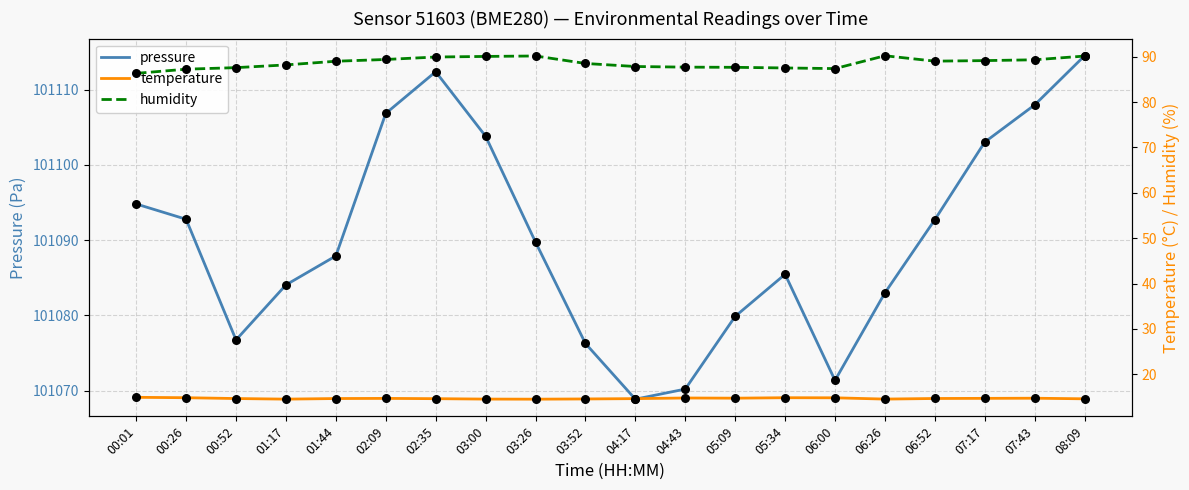

Which series has the largest Y range (max minus min)?

pressure